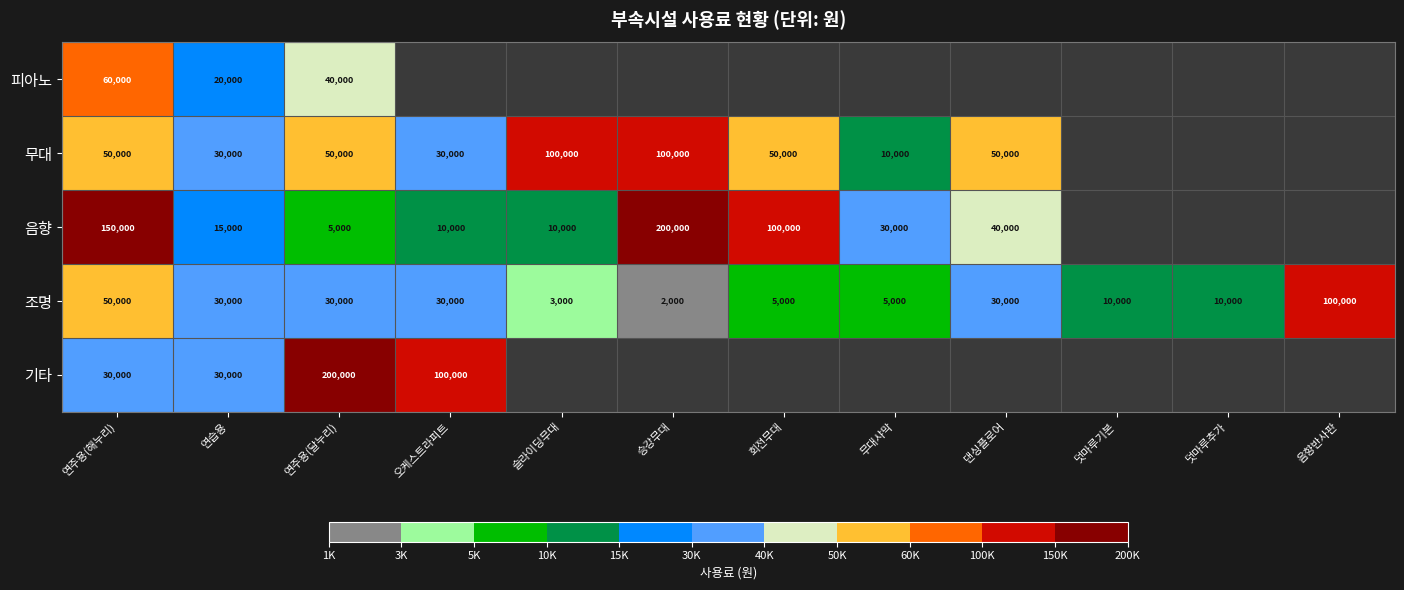

Which category has the highest value across all series?

승강무대